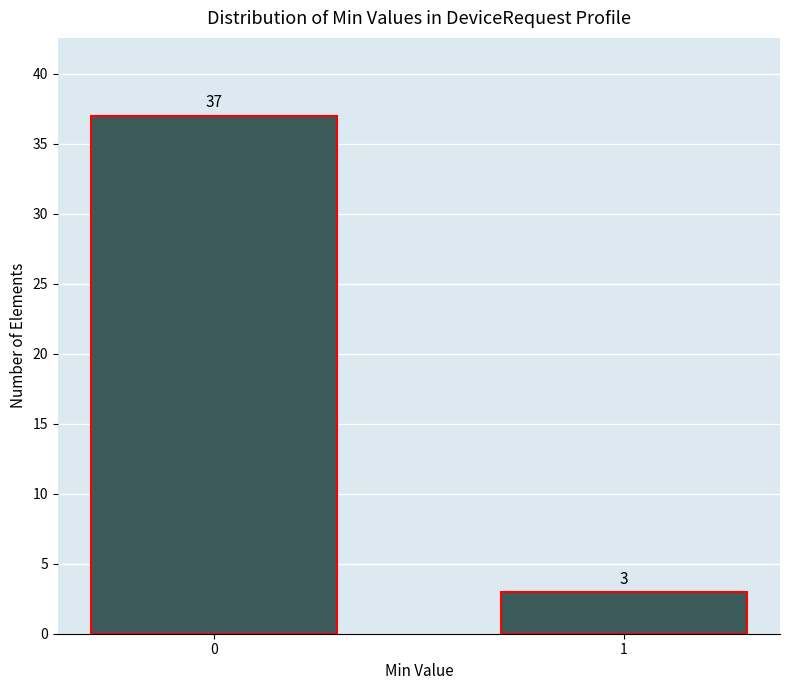

Reading right to left, extract all data points from this chart.

3	37